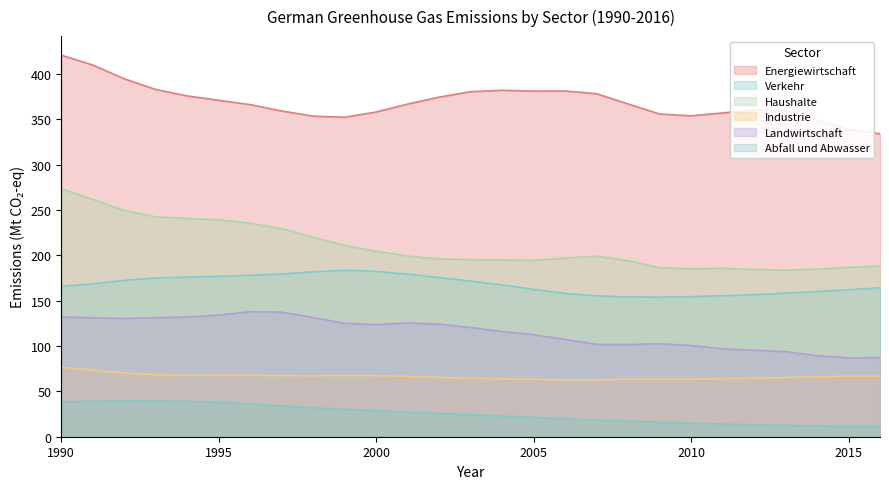

The Abfall und Abwasser series shows 25.6 at 2002. True or false?

True